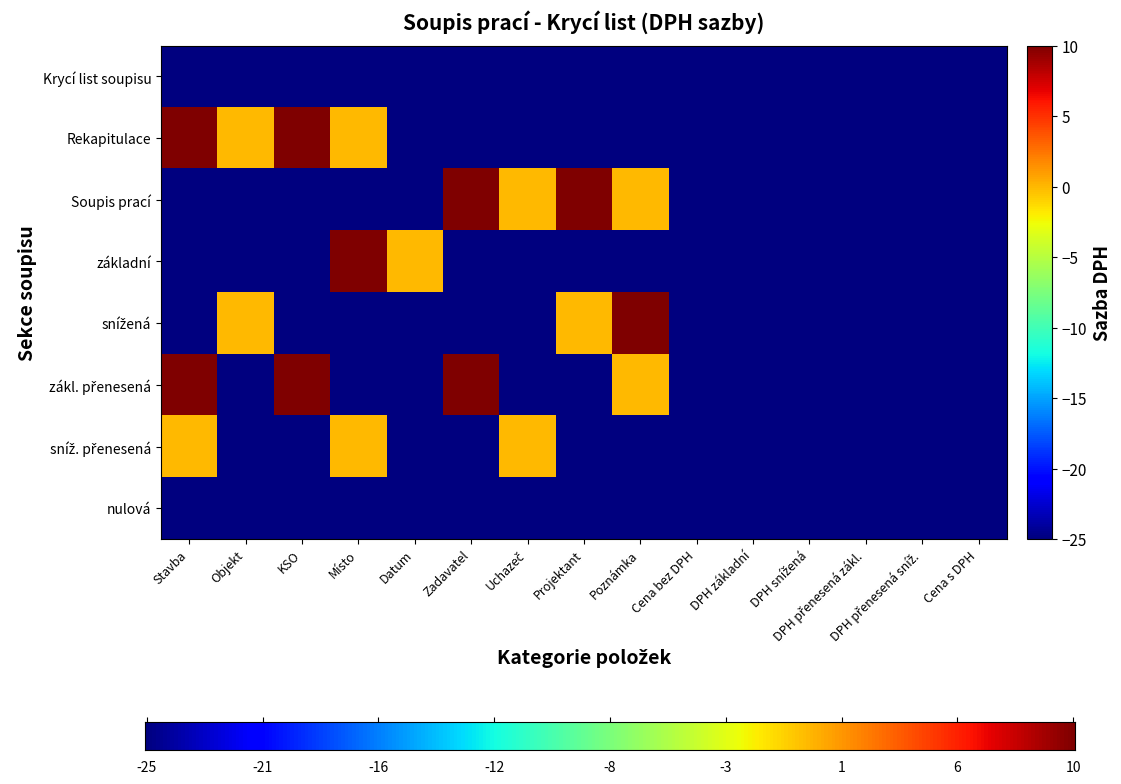

At which category is the sum across all series the highest?

Stavba